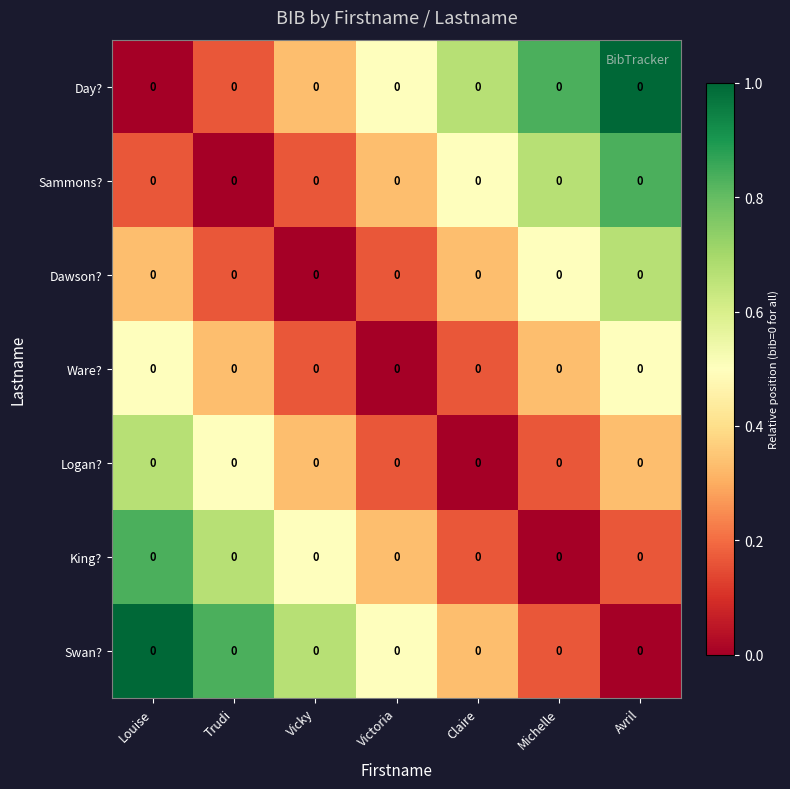

Which series changed the most between Michelle and Avril?

Dawson?